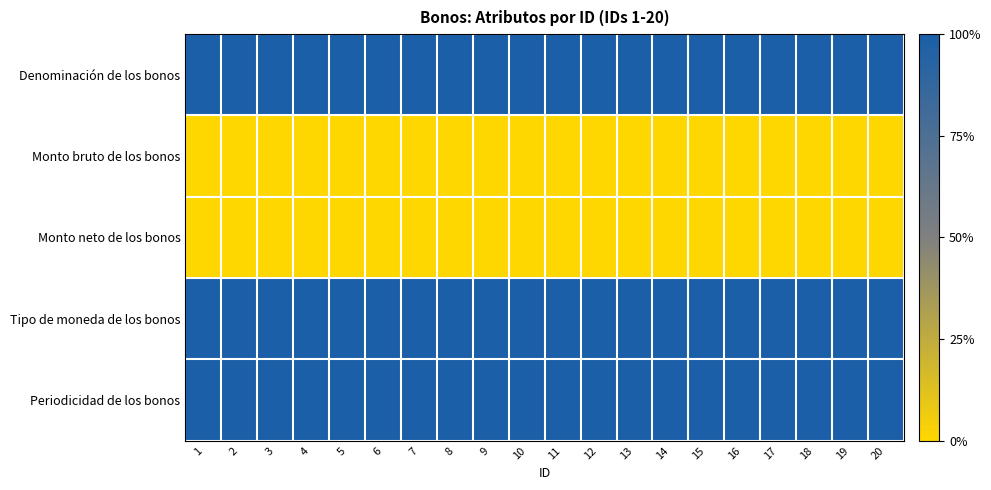

What is the total value across all series at 6?

3